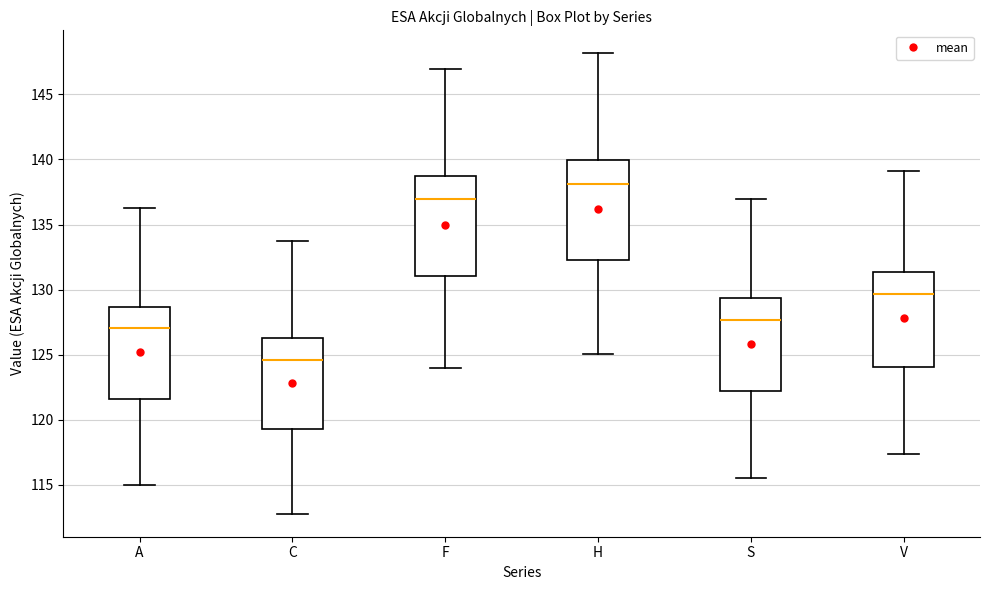

Where does the upper whisker of the box for C end on the y-axis? The values are not printed on the chart, so give them approximately, as read against the axis.

133.5